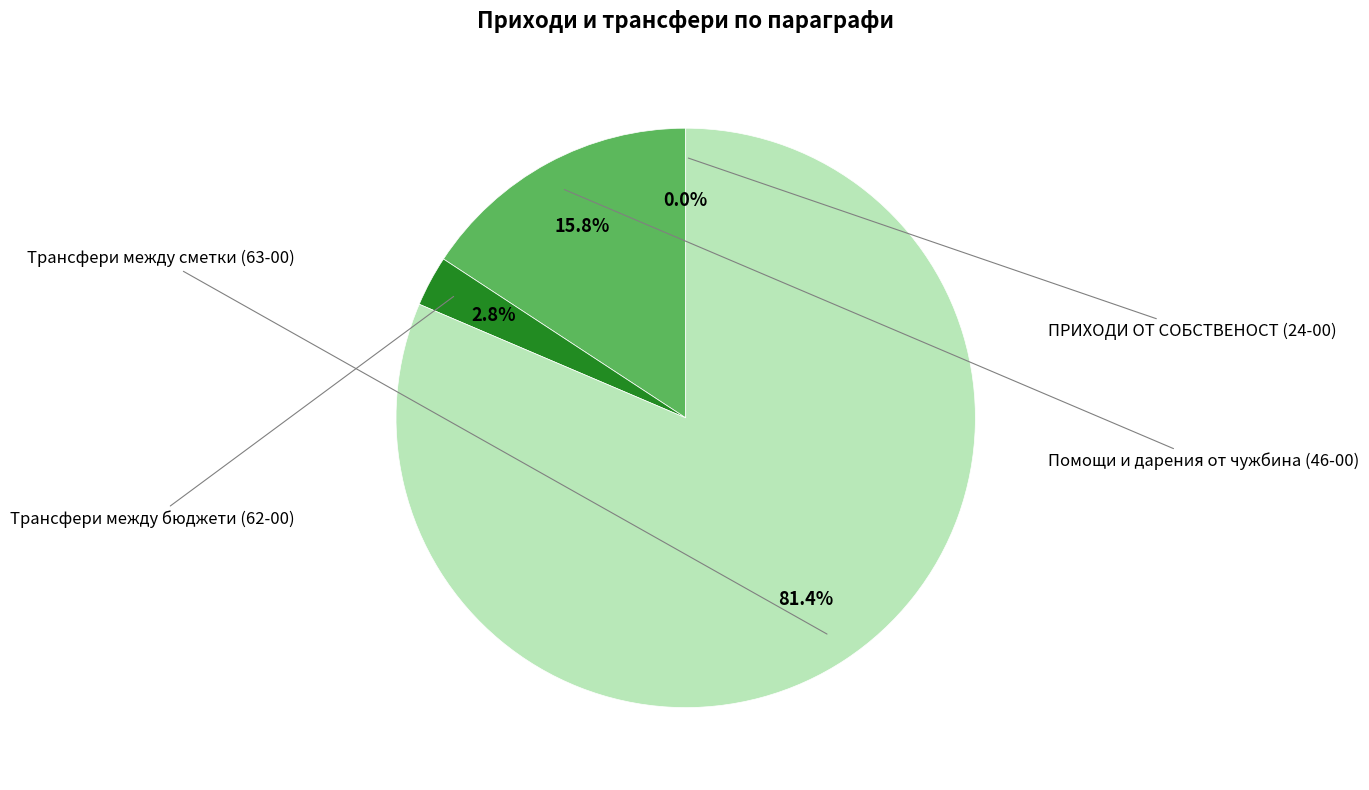

Is there any slice that represents more than half of the pie?

Yes